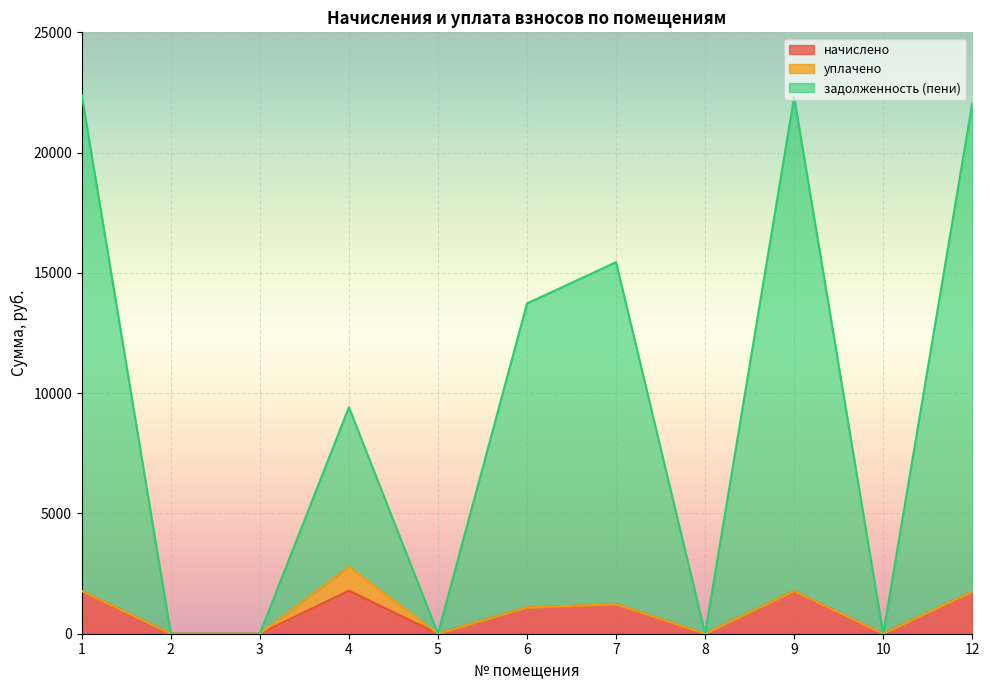

Between 1 and 2, which series saw the biggest shift?

задолженность (пени)